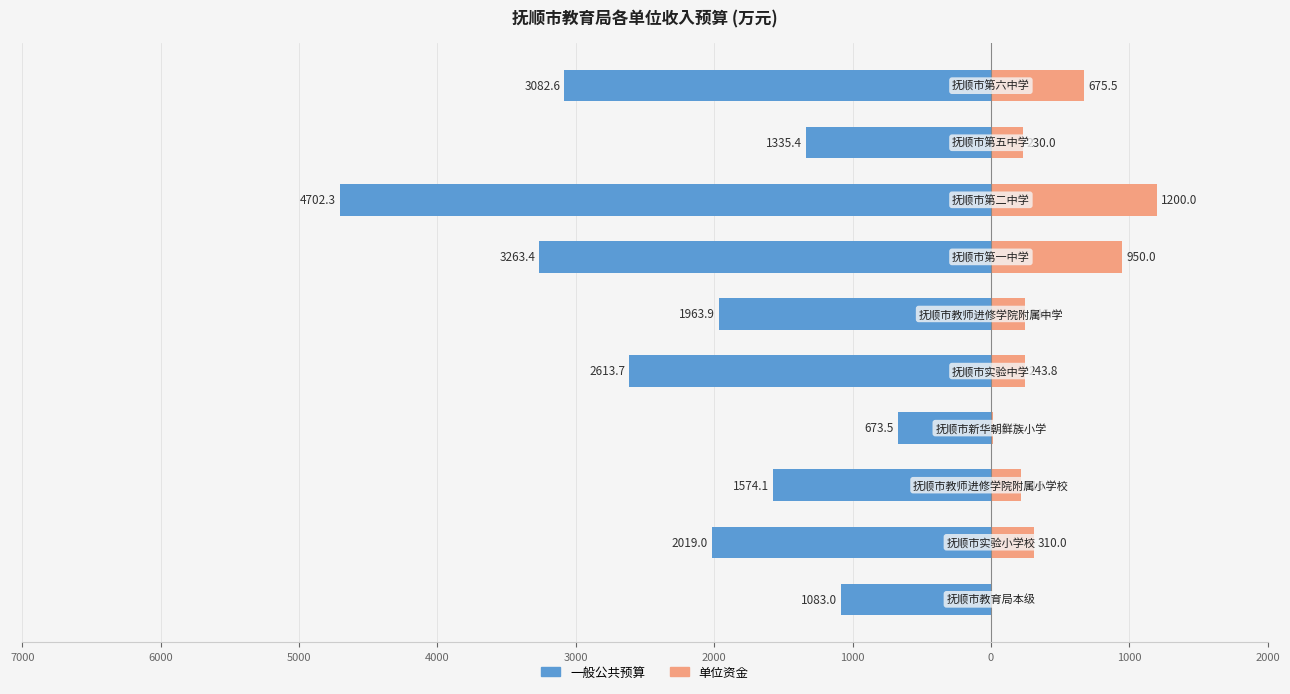

Reading left to right, extract all data points from this chart.

一般公共预算: -1083.0	-2019.0	-1574.1	-673.5	-2613.7	-1963.9	-3263.4	-4702.3	-1335.4	-3082.6
单位资金: 0.0	310.0	216.0	13.3	243.8	246.4	950.0	1200.0	230.0	675.5